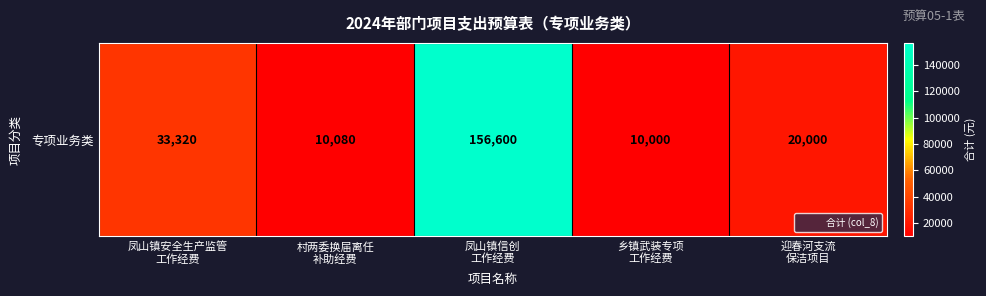

Which label corresponds to the smallest value in the chart?

乡镇武装专项
工作经费